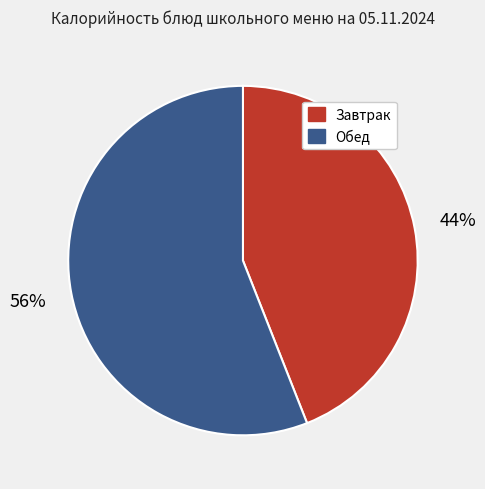

Which category has the biggest portion of the pie?

Обед